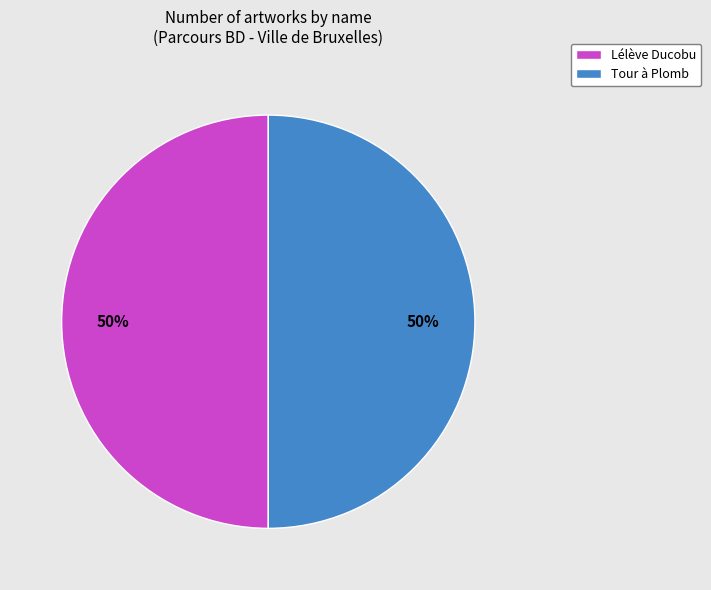

Approximately how many times larger is the value at Tour à Plomb compared to Lélève Ducobu?

1.0